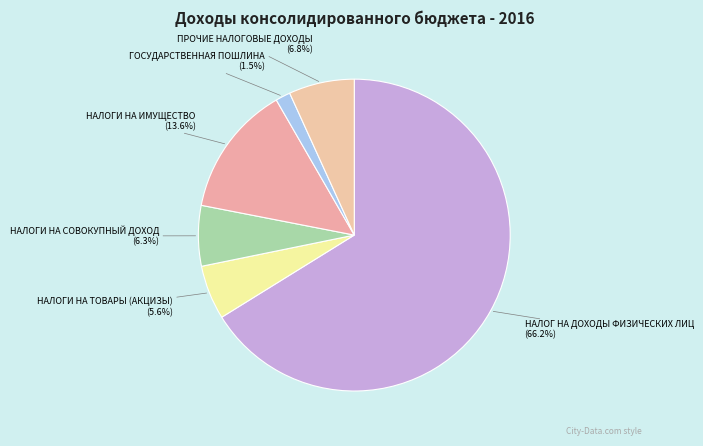

Which slice represents more than half of the pie?

НАЛОГ НА ДОХОДЫ ФИЗИЧЕСКИХ ЛИЦ